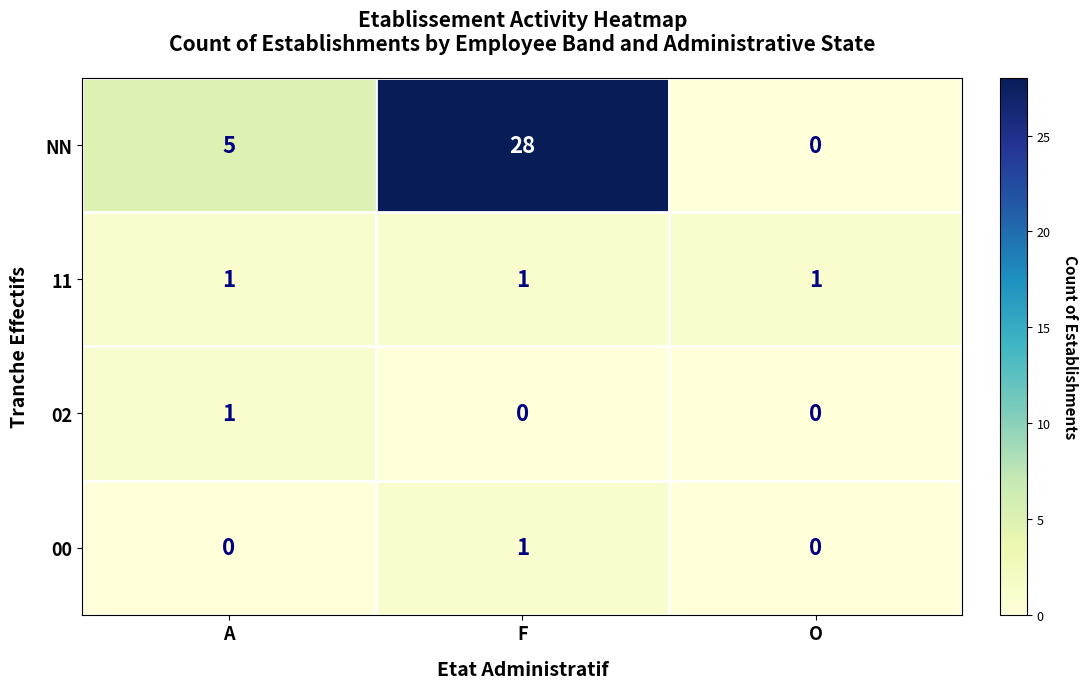

How many positive values does the 00 series have?

1